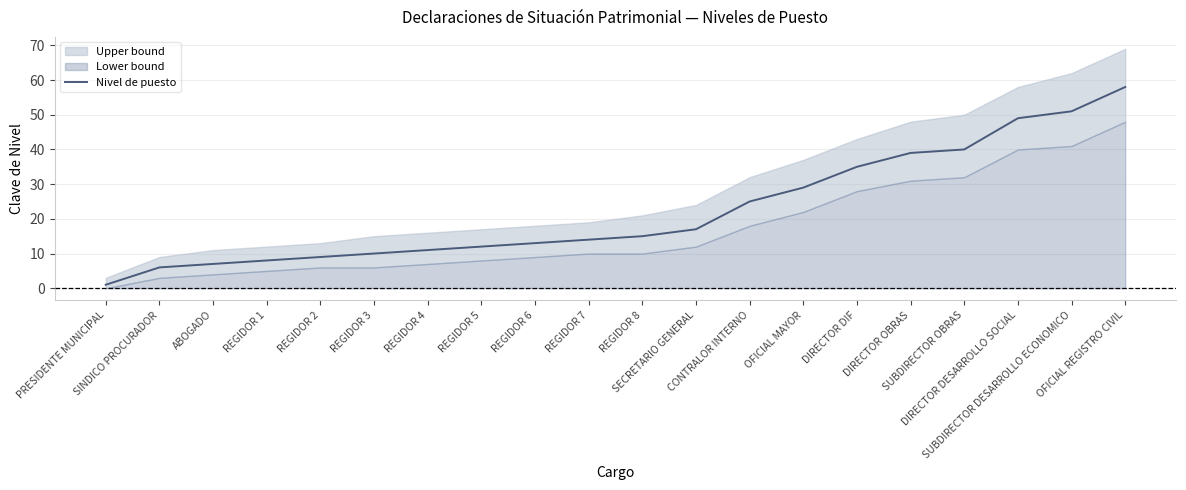

Is it true that the value at SUBDIRECTOR DESARROLLO ECONOMICO is 72?

False